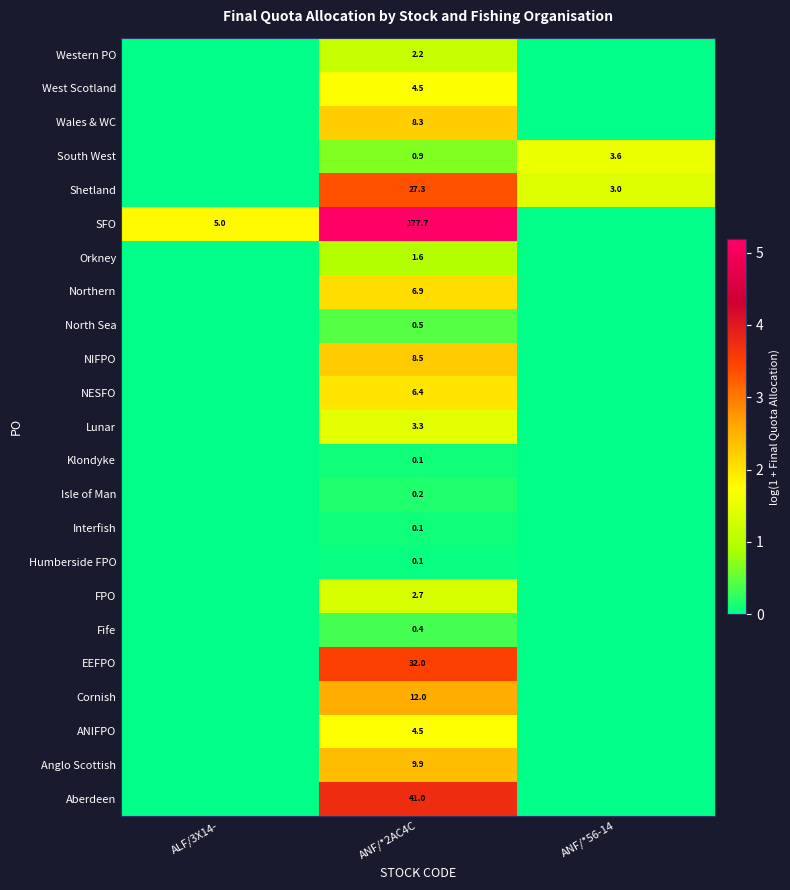

At which category is the sum across all series the highest?

ANF/*2AC4C